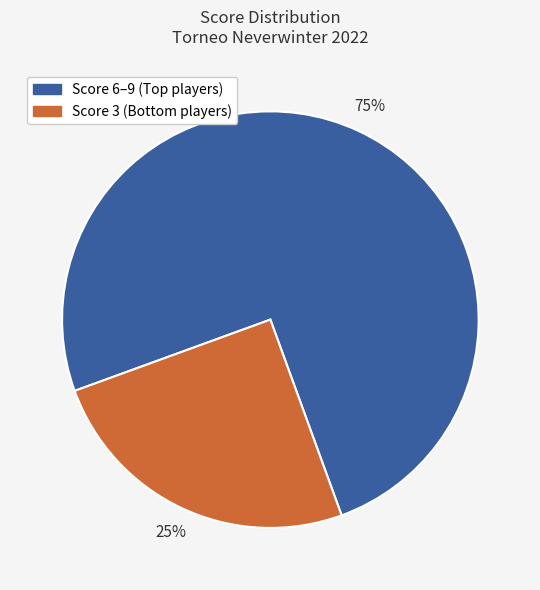

Does any single category account for the majority?

Yes